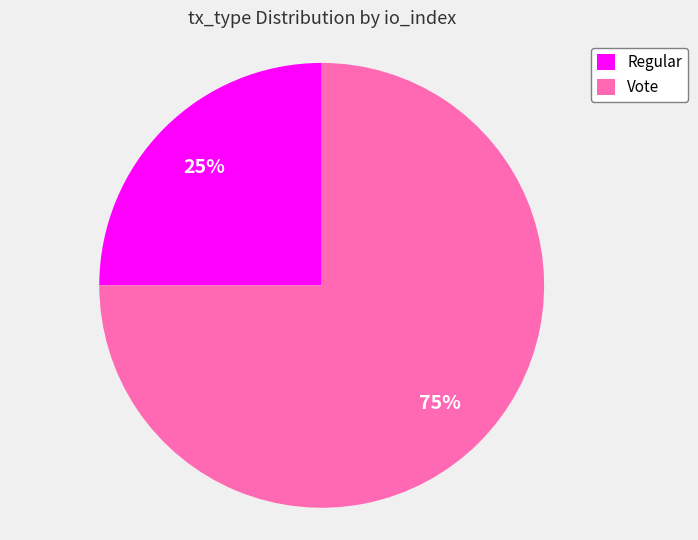

Do Vote and Regular together represent more than half of the pie?

Yes